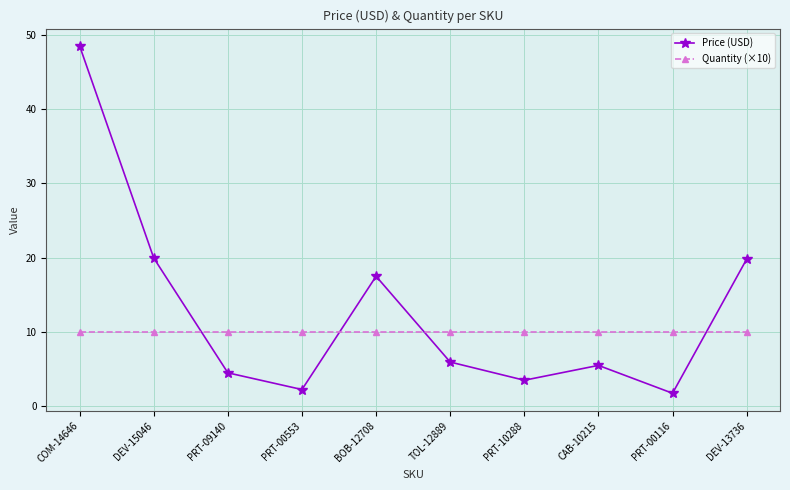

At PRT-09140, list the series in order from smallest to largest.

Price (USD), Quantity (×10)